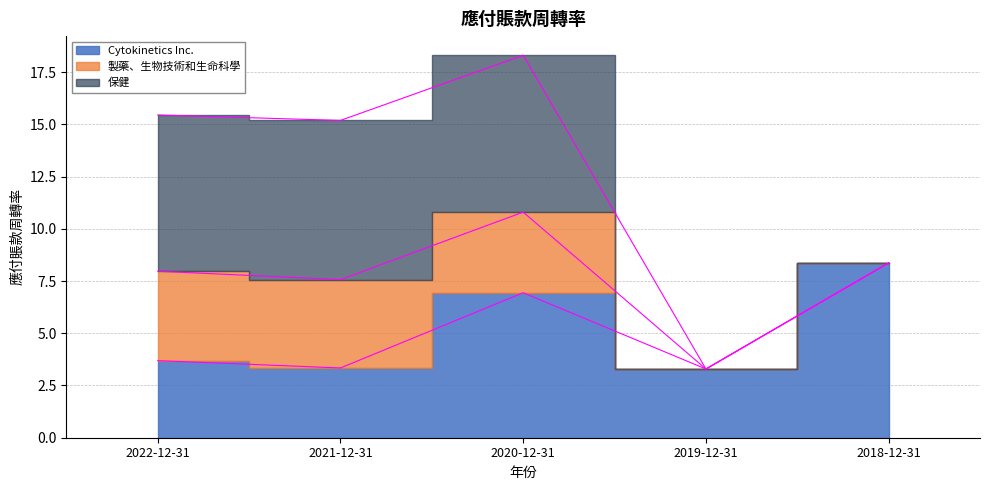

What is the label of the 5th point from the left?

2018-12-31